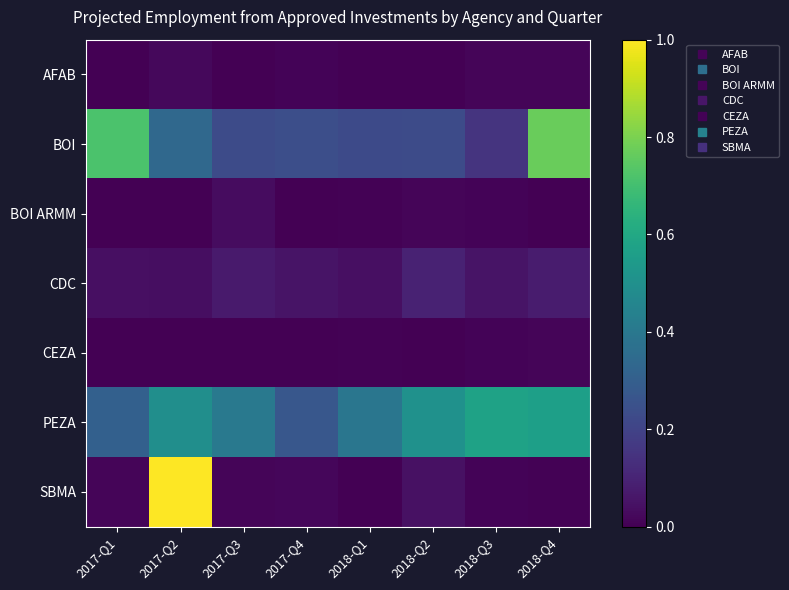

Reading right to left, list all the values displayed in this chart.

AFAB: 2018-Q4=0.0	2018-Q3=0.0	2018-Q2=0.0	2018-Q1=0.0	2017-Q4=0.0	2017-Q3=0.0	2017-Q2=0.0	2017-Q1=0.0
BOI: 2018-Q4=0.8	2018-Q3=0.2	2018-Q2=0.2	2018-Q1=0.2	2017-Q4=0.2	2017-Q3=0.2	2017-Q2=0.3	2017-Q1=0.7
BOI ARMM: 2018-Q4=0.0	2018-Q3=0.0	2018-Q2=0.0	2018-Q1=0.0	2017-Q4=0.0	2017-Q3=0.0	2017-Q2=0.0	2017-Q1=0.0
CDC: 2018-Q4=0.1	2018-Q3=0.1	2018-Q2=0.1	2018-Q1=0.0	2017-Q4=0.1	2017-Q3=0.1	2017-Q2=0.0	2017-Q1=0.0
CEZA: 2018-Q4=0.0	2018-Q3=0.0	2018-Q2=0.0	2018-Q1=0.0	2017-Q4=0.0	2017-Q3=0.0	2017-Q2=0.0	2017-Q1=0.0
PEZA: 2018-Q4=0.6	2018-Q3=0.6	2018-Q2=0.5	2018-Q1=0.4	2017-Q4=0.3	2017-Q3=0.4	2017-Q2=0.5	2017-Q1=0.3
SBMA: 2018-Q4=0.0	2018-Q3=0.0	2018-Q2=0.0	2018-Q1=0.0	2017-Q4=0.0	2017-Q3=0.0	2017-Q2=1.0	2017-Q1=0.0